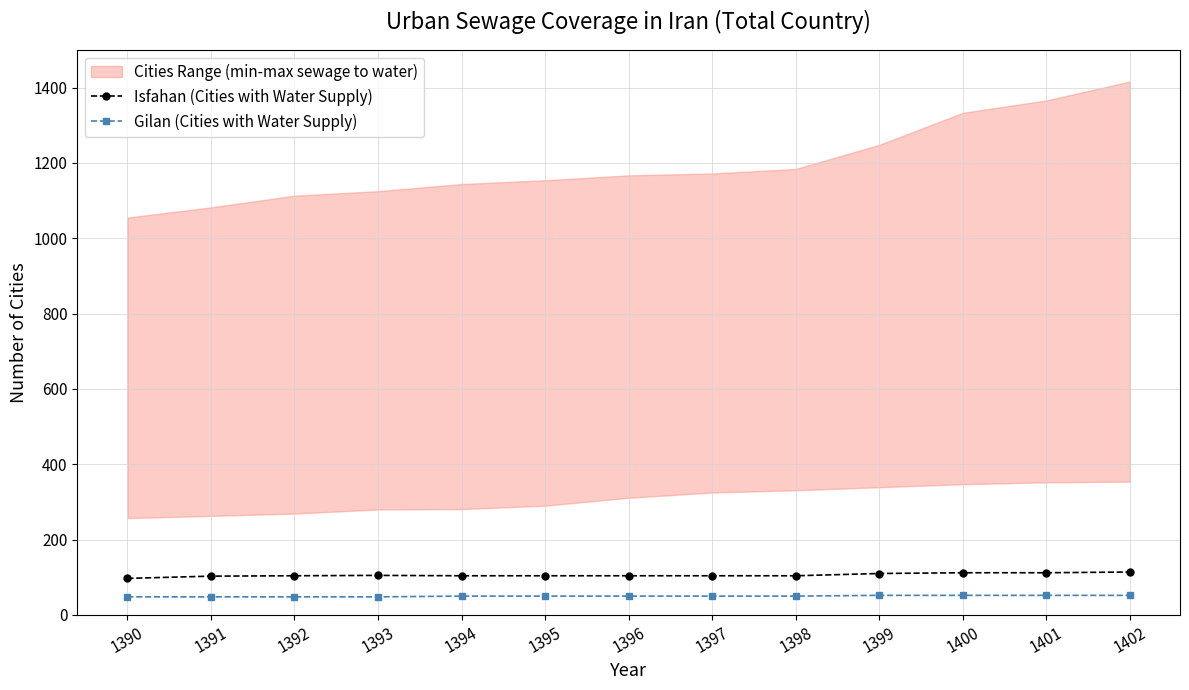

True or false: Isfahan (Cities with Water Supply) and Gilan (Cities with Water Supply) cross at least once.

False